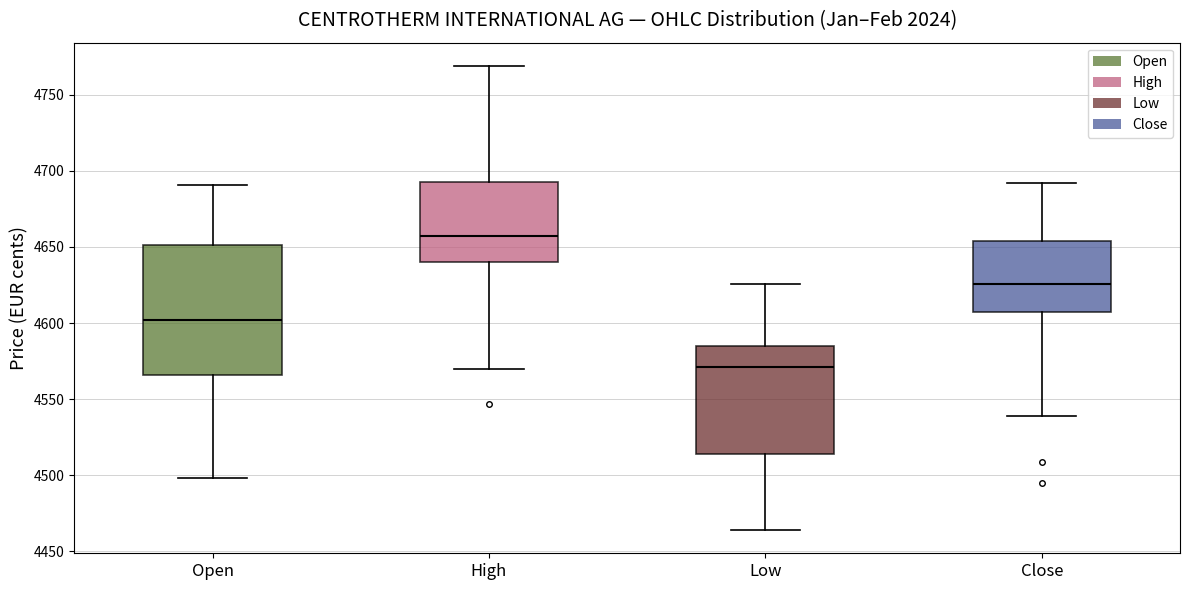

Reading left to right, read every box against the y-axis: the position of its median line, the range the box covers, and the ends of its whiskers. The values are not printed on the chart, so give them approximately, as read against the axis.

Open: median 4600, box 4565 to 4650, whiskers 4500 to 4690
High: median 4655, box 4640 to 4695, whiskers 4570 to 4770
Low: median 4570, box 4515 to 4585, whiskers 4465 to 4625
Close: median 4625, box 4605 to 4655, whiskers 4540 to 4690